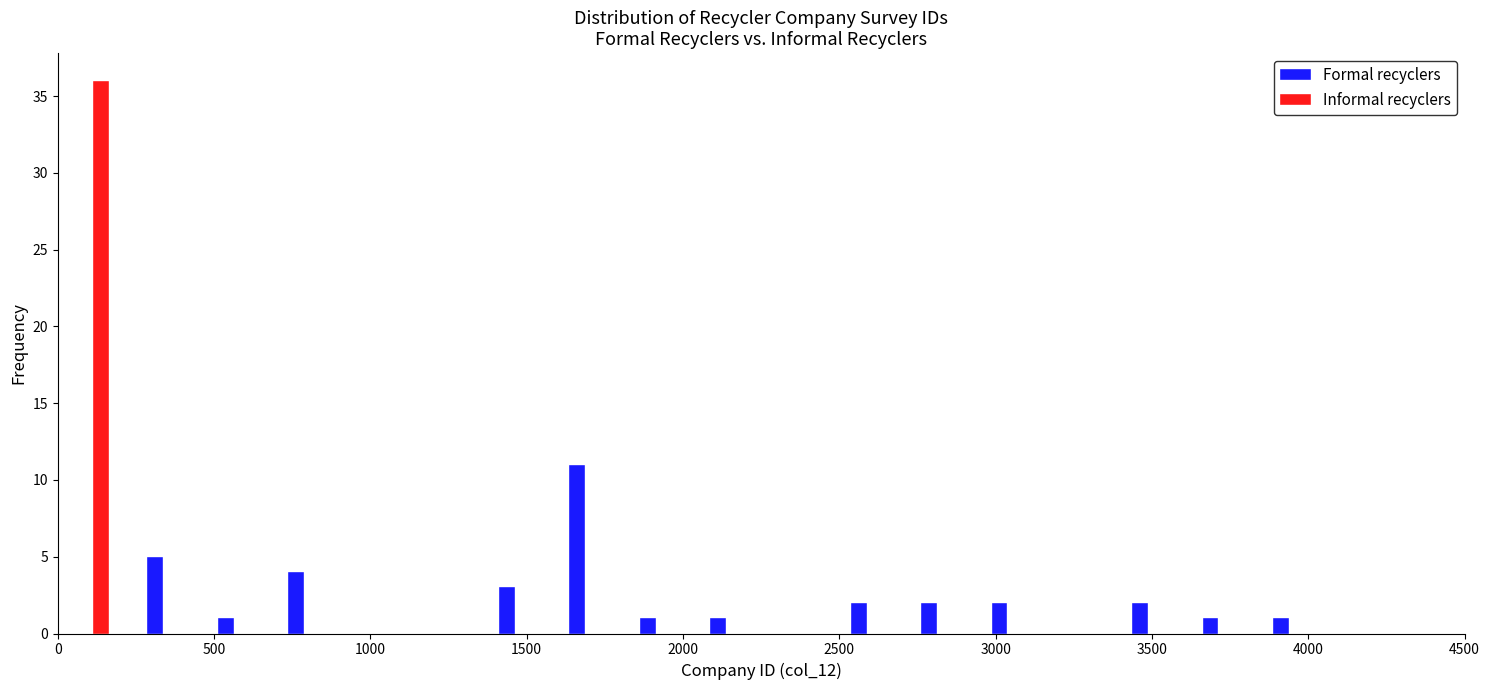

Reading left to right, transcribe this chart: for each range on the x-axis, give the height of each series' bar. Neither the bar edges nor the heights are printed on the chart, so give them approximately, as read against the axes.

0 to 225: Formal recyclers=0	Informal recyclers=36
225 to 450: Formal recyclers=5	Informal recyclers=0
450 to 675: Formal recyclers=1	Informal recyclers=0
675 to 900: Formal recyclers=4	Informal recyclers=0
900 to 1125: Formal recyclers=0	Informal recyclers=0
1125 to 1350: Formal recyclers=0	Informal recyclers=0
1350 to 1575: Formal recyclers=3	Informal recyclers=0
1575 to 1800: Formal recyclers=11	Informal recyclers=0
1800 to 2025: Formal recyclers=1	Informal recyclers=0
2025 to 2250: Formal recyclers=1	Informal recyclers=0
2250 to 2475: Formal recyclers=0	Informal recyclers=0
2475 to 2700: Formal recyclers=2	Informal recyclers=0
2700 to 2925: Formal recyclers=2	Informal recyclers=0
2925 to 3150: Formal recyclers=2	Informal recyclers=0
3150 to 3375: Formal recyclers=0	Informal recyclers=0
3375 to 3600: Formal recyclers=2	Informal recyclers=0
3600 to 3825: Formal recyclers=1	Informal recyclers=0
3825 to 4050: Formal recyclers=1	Informal recyclers=0
4050 to 4275: Formal recyclers=0	Informal recyclers=0
4275 to 4500: Formal recyclers=0	Informal recyclers=0